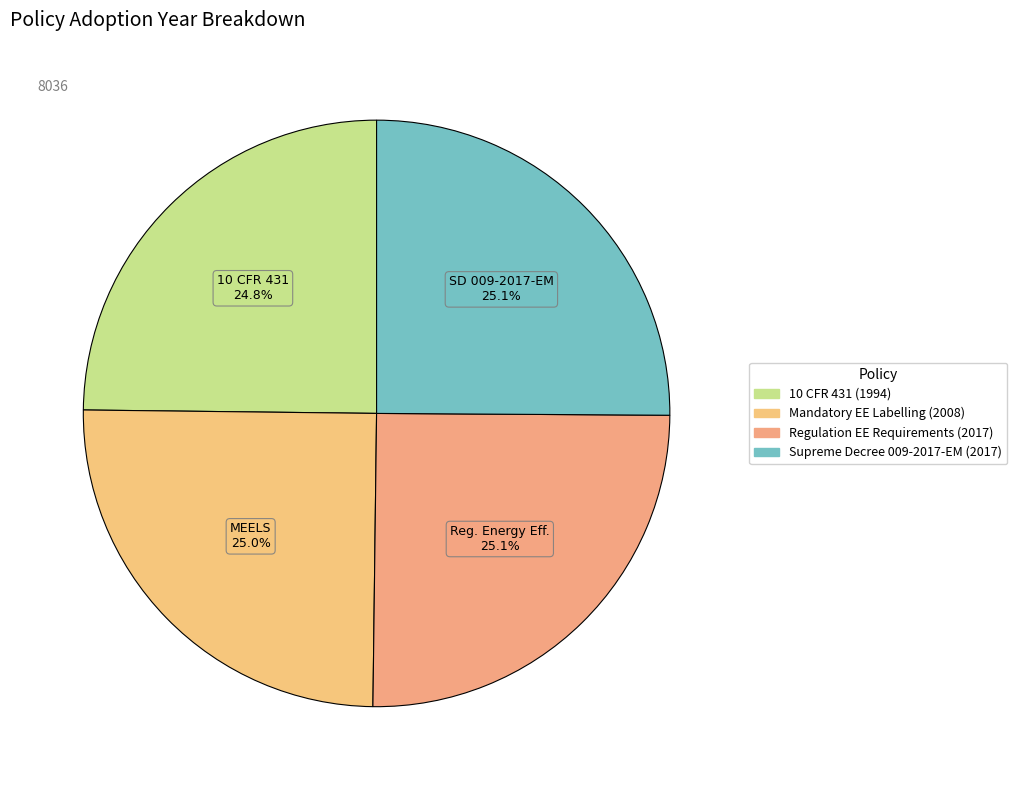

How many slices are in this pie chart?

4